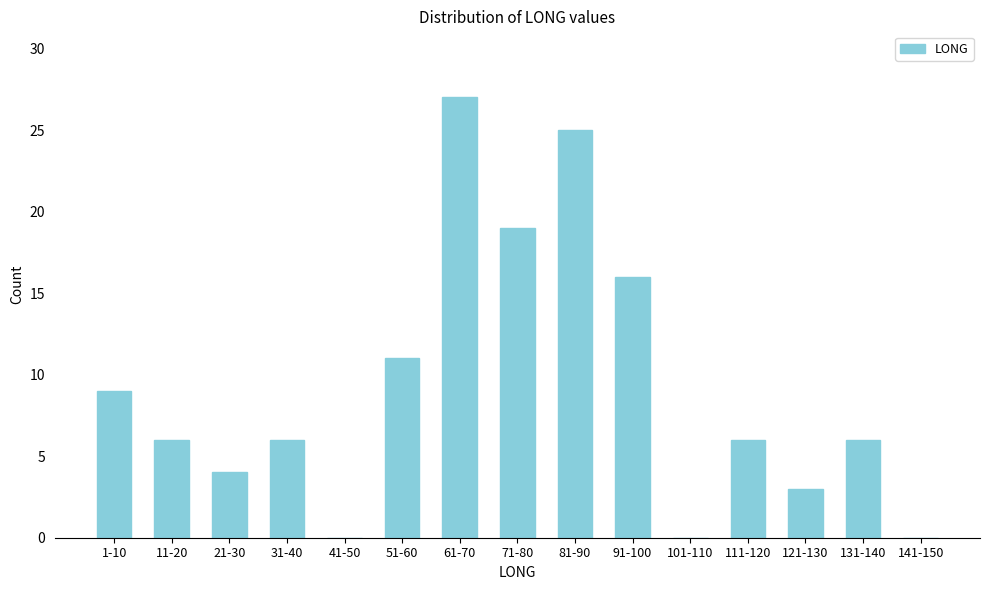

Reading right to left, extract all data points from this chart.

141-150=0	131-140=6	121-130=3	111-120=6	101-110=0	91-100=16	81-90=25	71-80=19	61-70=27	51-60=11	41-50=0	31-40=6	21-30=4	11-20=6	1-10=9